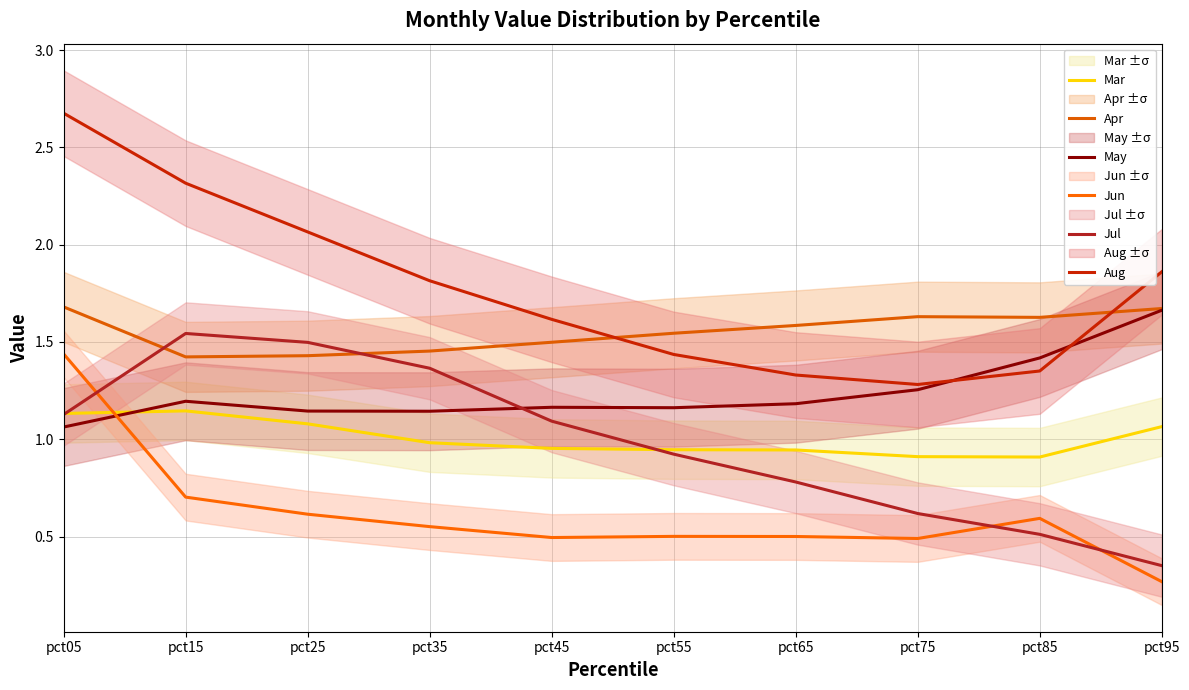

The value of Apr at pct35 is 2.1. True or false?

False